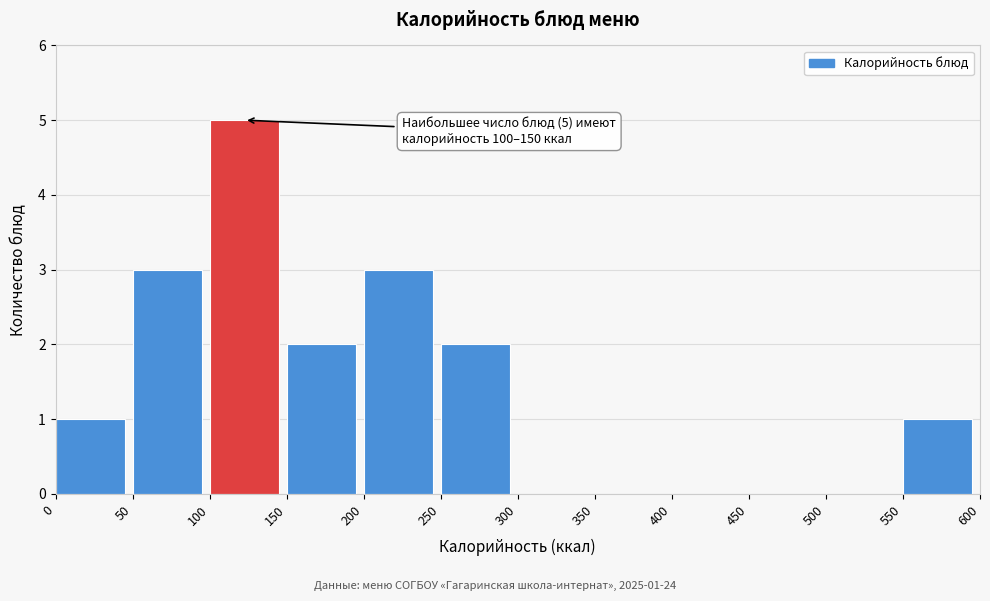

Which range on the x-axis has the tallest bar?

100 to 150